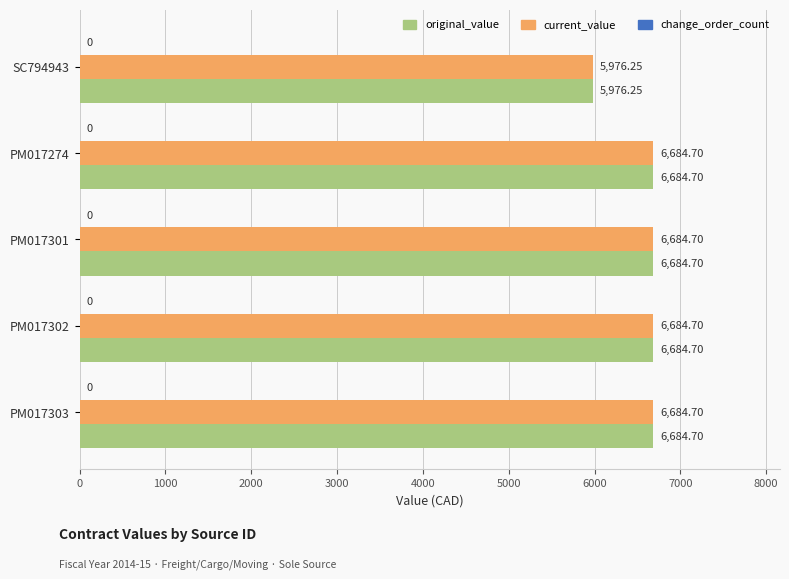

At how many categories does at least one series exceed 6414?

4